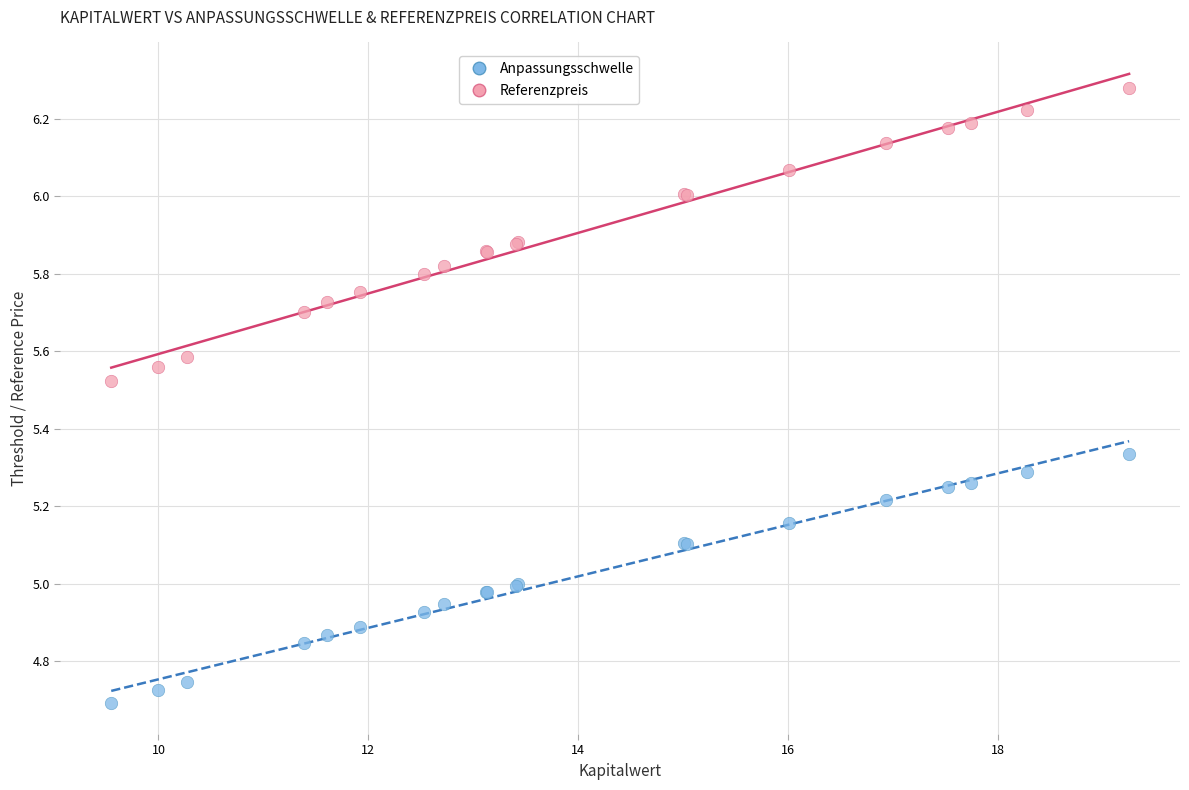

Which series reaches the maximum Y coordinate?

Referenzpreis